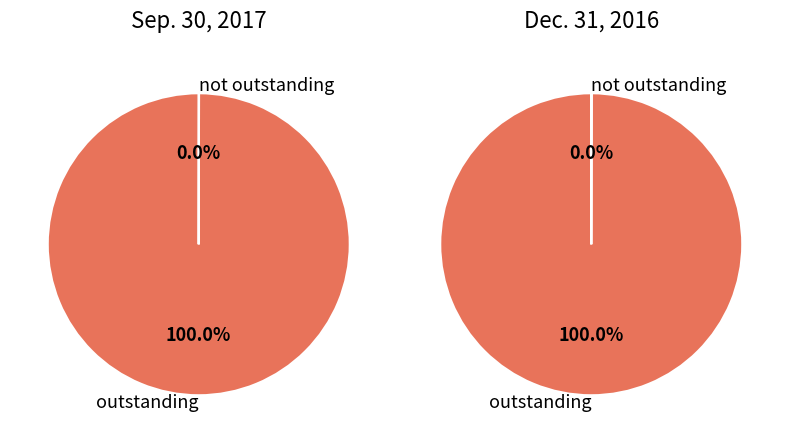

Is it true that Common stock shares issued is 65% of the pie?

False